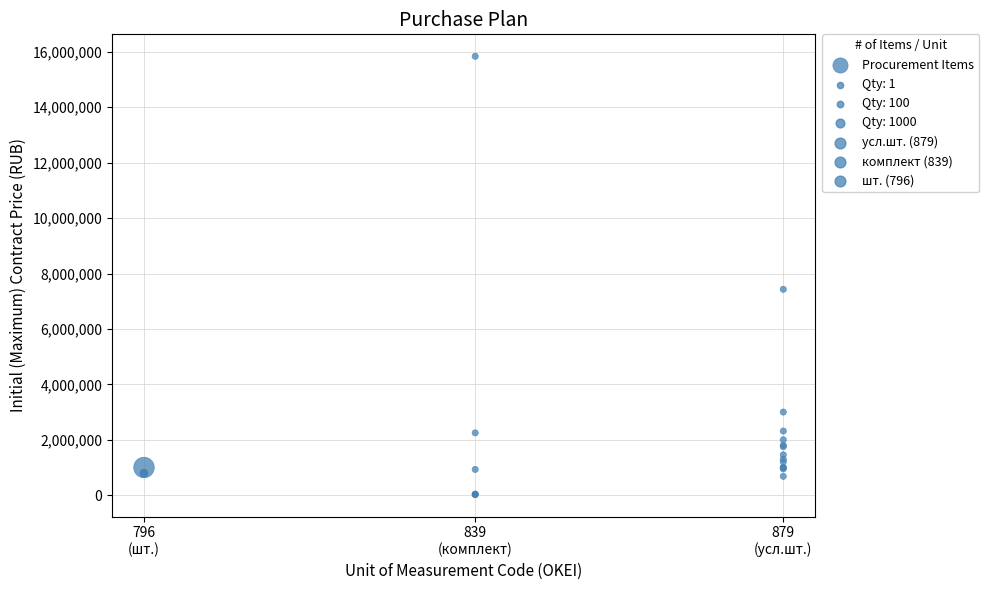

What Y value in the scatter plot is closest to 7929000?

7430000